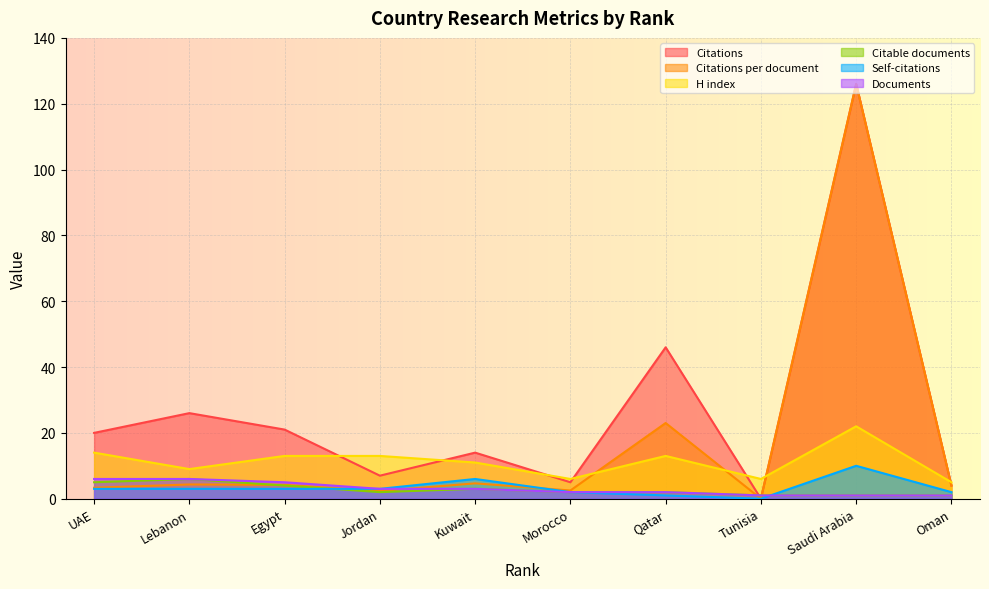

What value does the Documents series have at Kuwait?

3.0